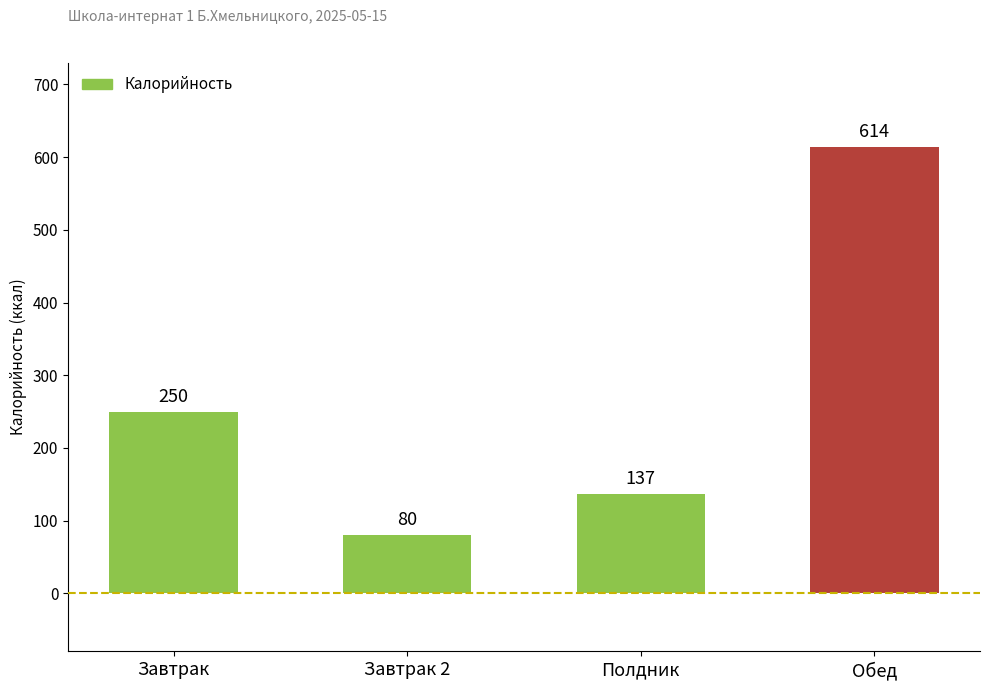

What is the label of the 3rd bar from the right?

Завтрак 2